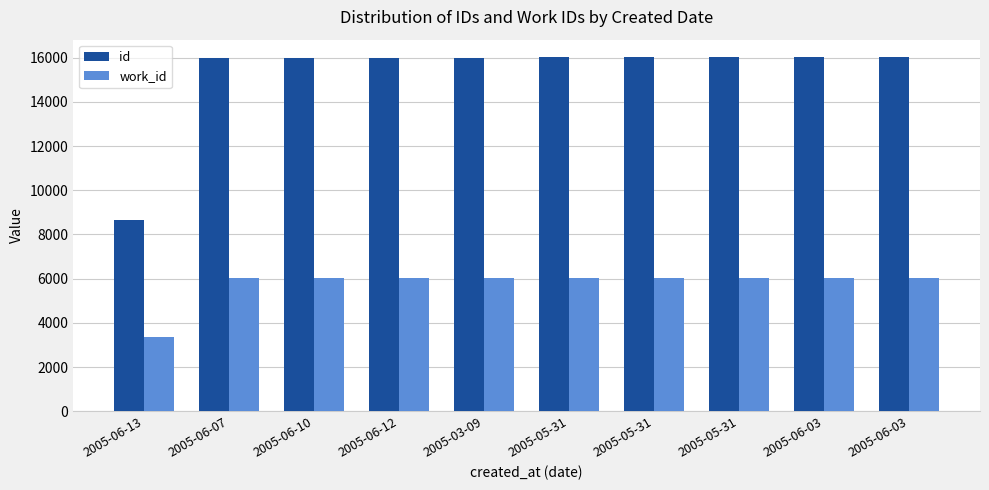

Is the value of id at 2005-05-31 greater than the value of work_id at 2005-06-12?

Yes